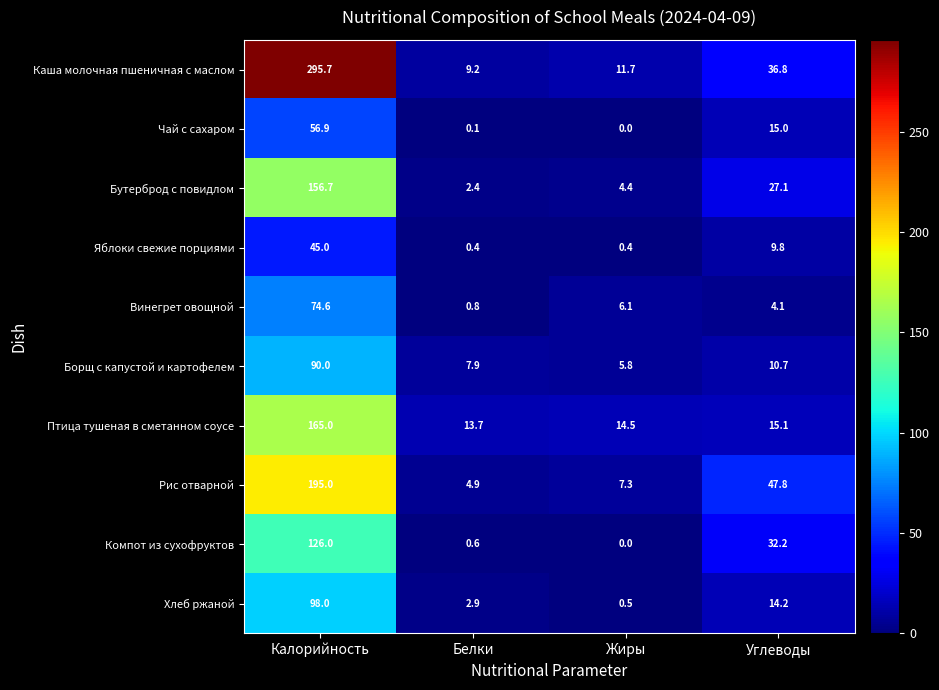

At which label does Чай с сахаром first exceed 15?

Калорийность